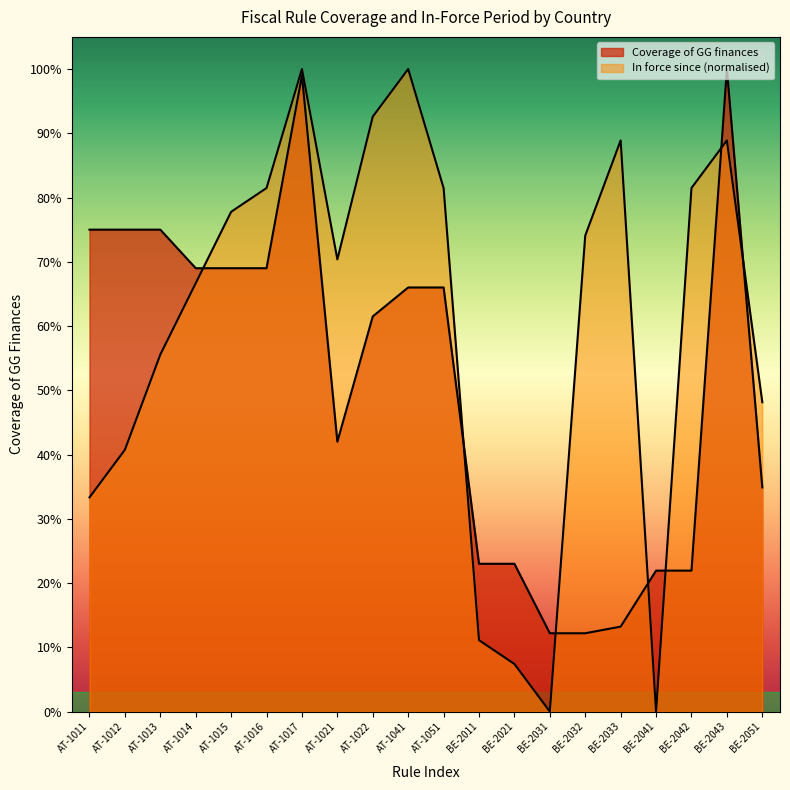

Where is In force since nearest to the value 0?

BE-2031